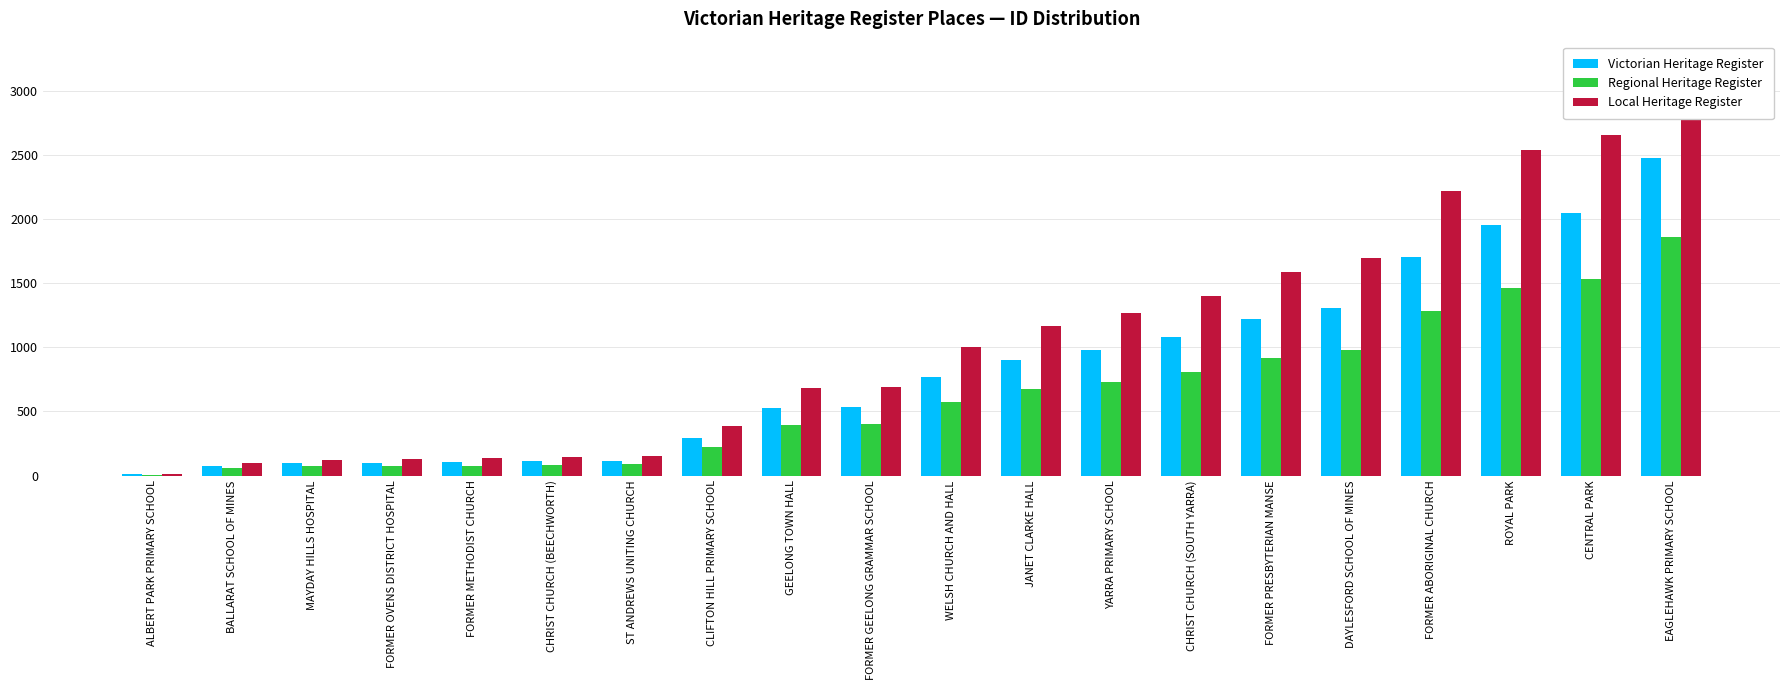

Is the value of Regional Heritage Register at GEELONG TOWN HALL greater than the value of Victorian Heritage Register at EAGLEHAWK PRIMARY SCHOOL?

No